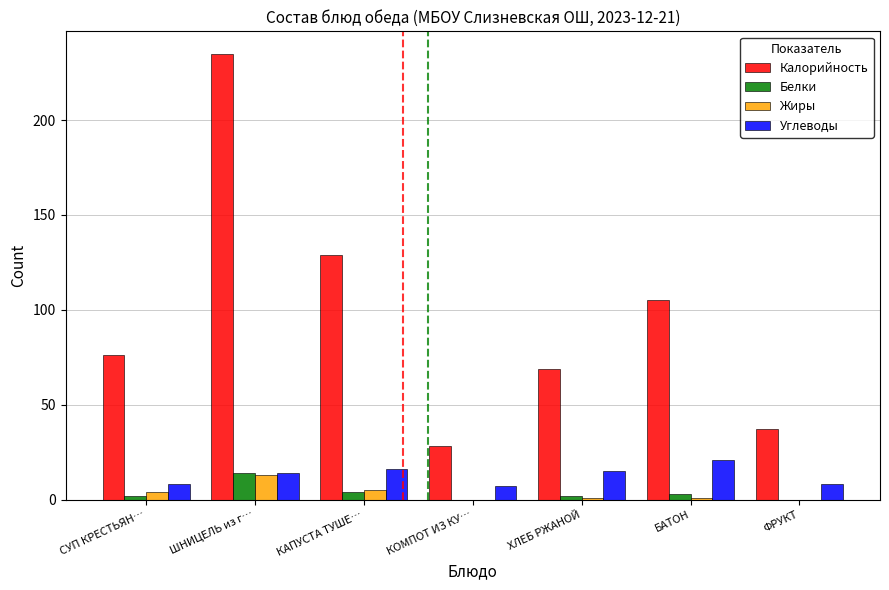

What is the maximum value shown in the chart?

235